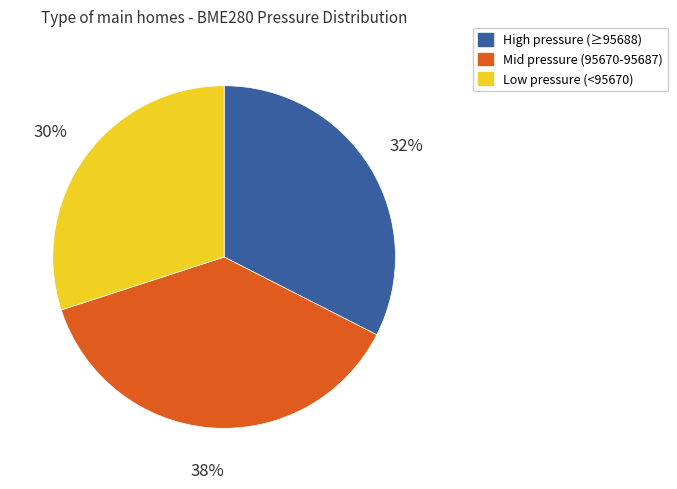

To the nearest percent, what is the average slice percentage?

33%